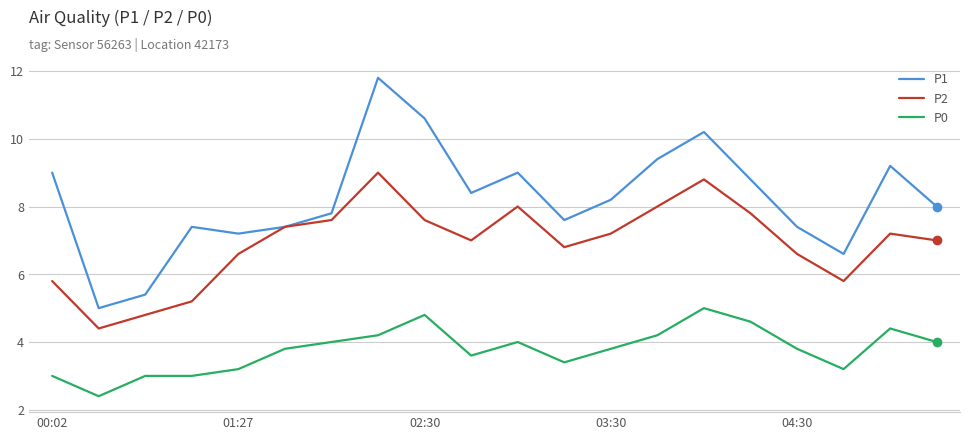

Which series has the largest total across all categories?

P1